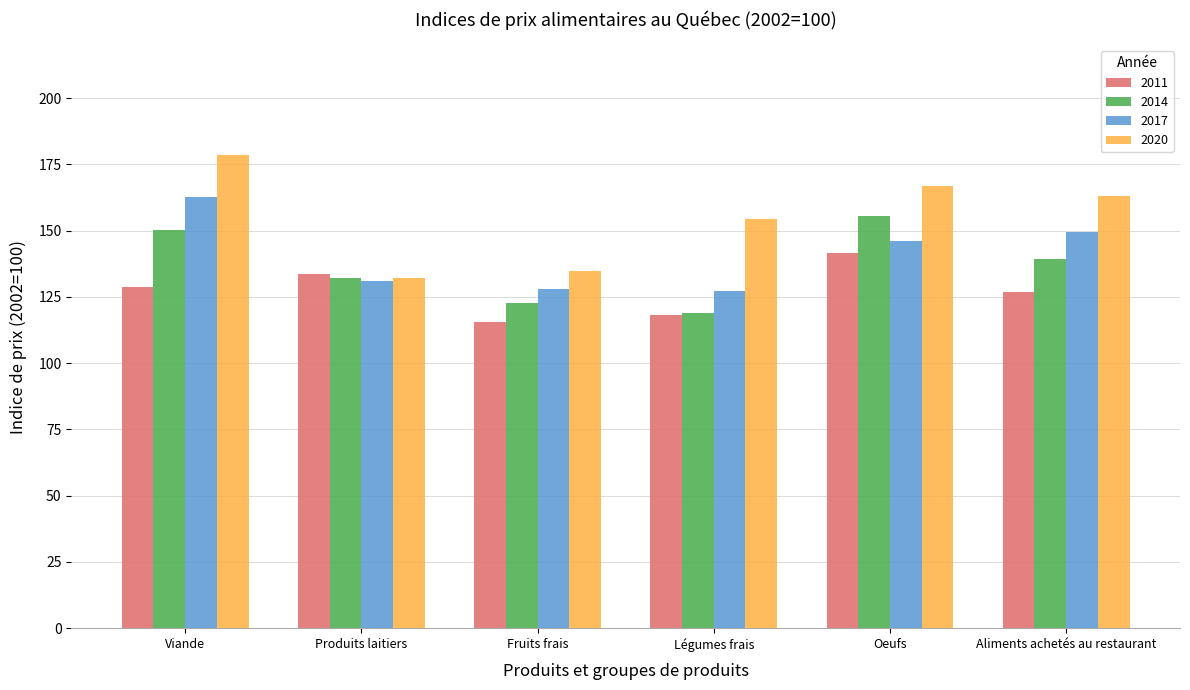

Read the 2011 value at Aliments achetés au restaurant.

127.0